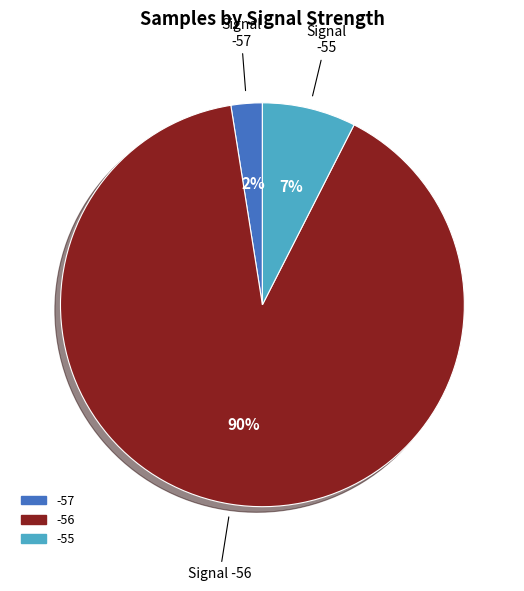

Is there a majority slice in this chart?

Yes